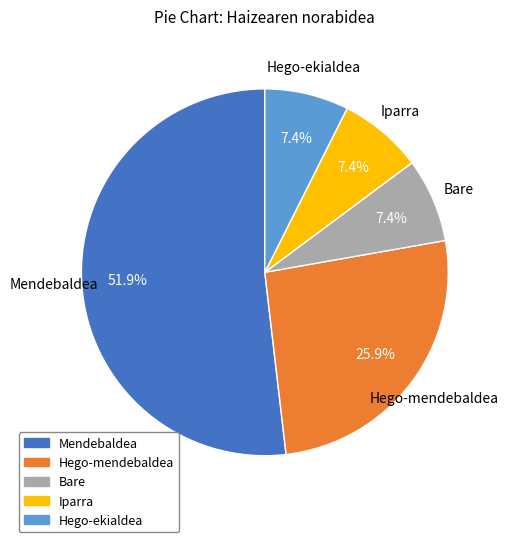

What is the largest slice in the pie chart?

Mendebaldea